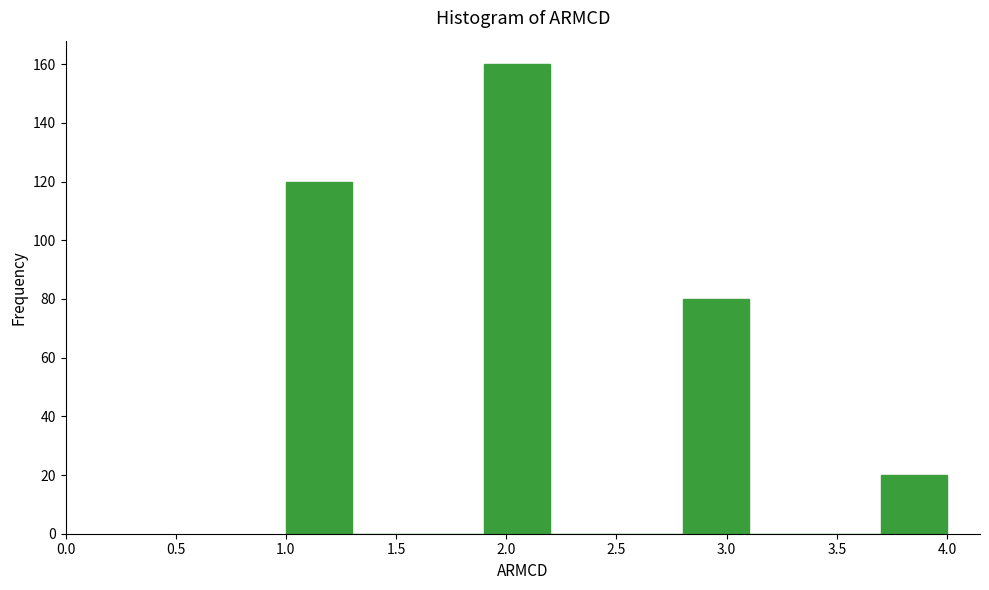

Reading left to right, transcribe this chart: for each bar, give the range it covers on the x-axis and its height. The values are not printed on the chart, so give them approximately, as read against the axis.

1.0 to 1.3: 120
1.3 to 1.6: 0
1.6 to 1.9: 0
1.9 to 2.2: 160
2.2 to 2.5: 0
2.5 to 2.8: 0
2.8 to 3.1: 80
3.1 to 3.4: 0
3.4 to 3.7: 0
3.7 to 4.0: 20